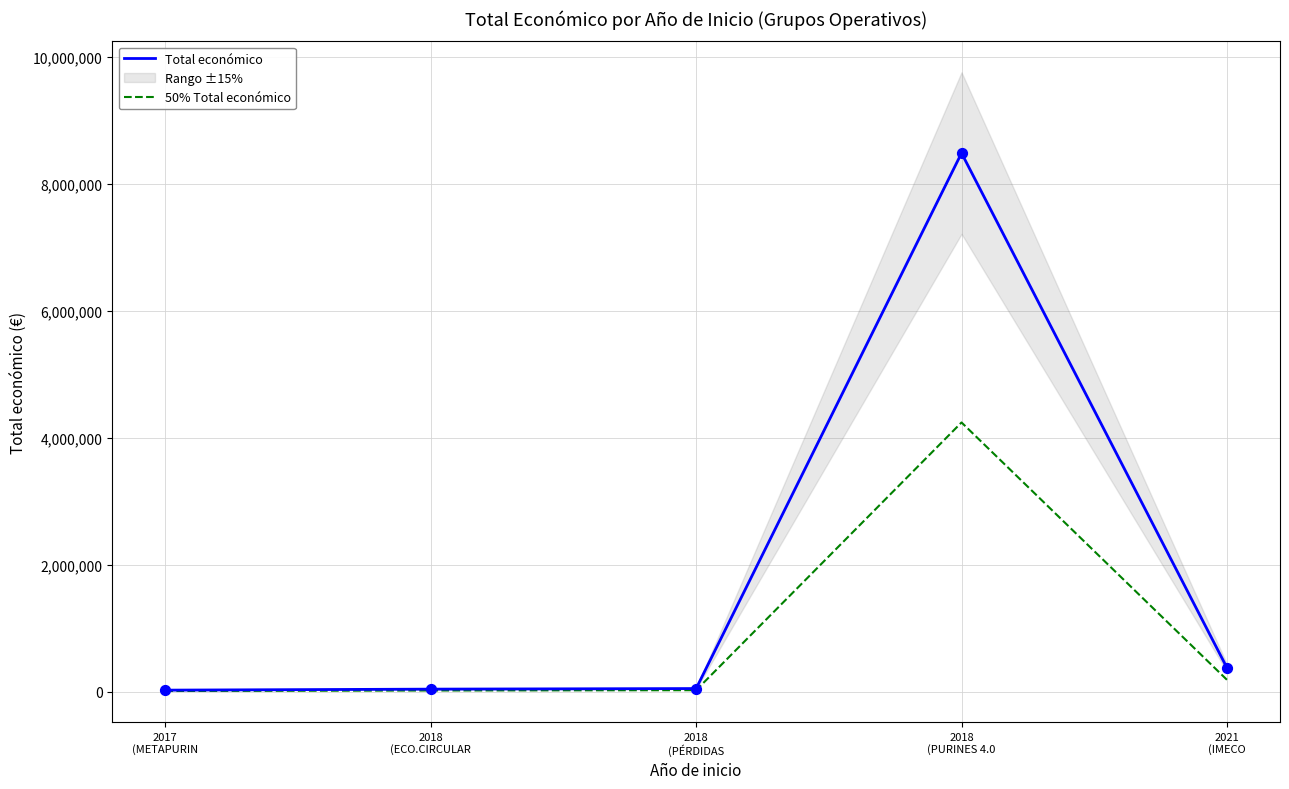

At how many categories does at least one series exceed 5574740?

1